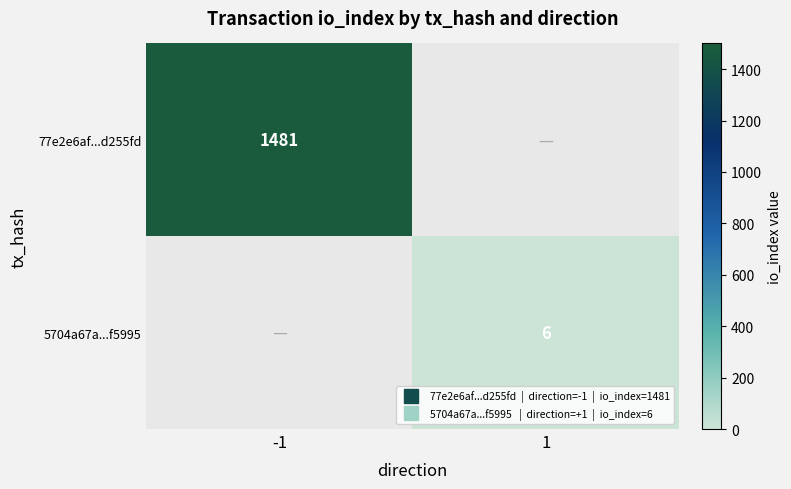

At how many categories does at least one series exceed 84?

1